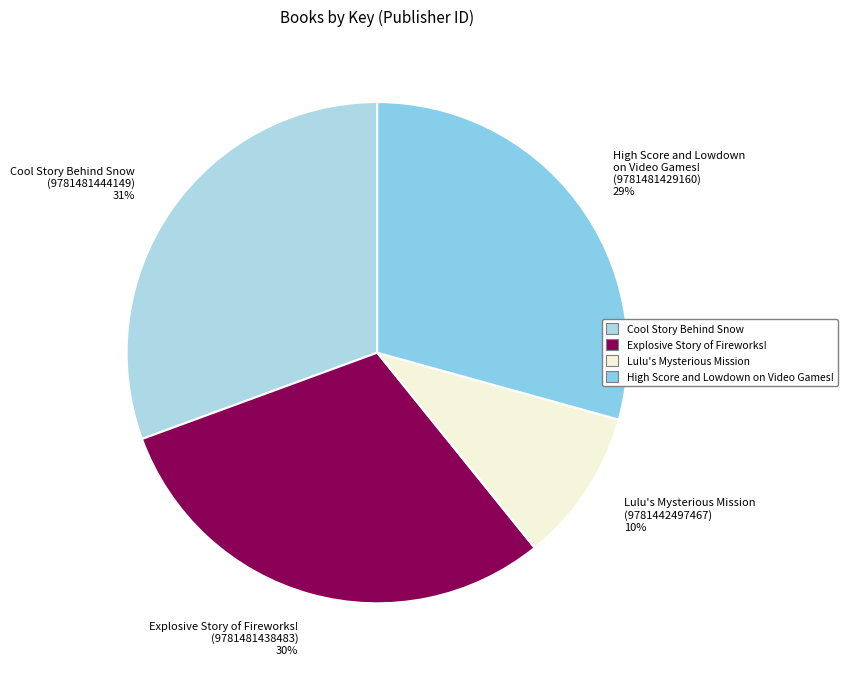

How many segments does this pie chart have?

4